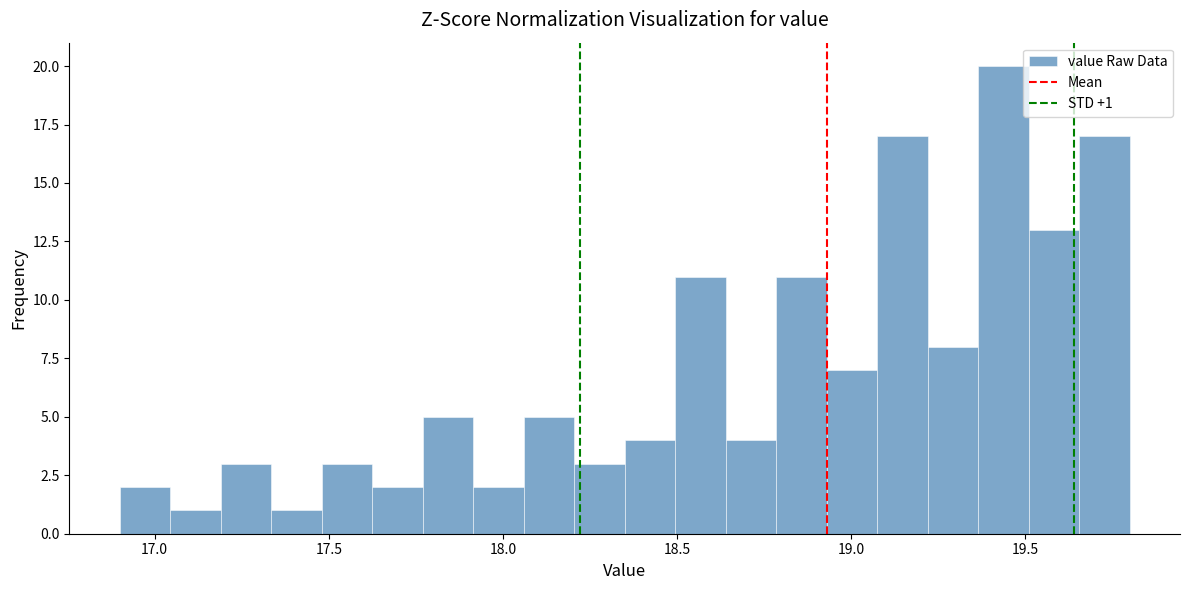

Read against the x-axis, roughly where is the centre of the tallest bar?

19.45